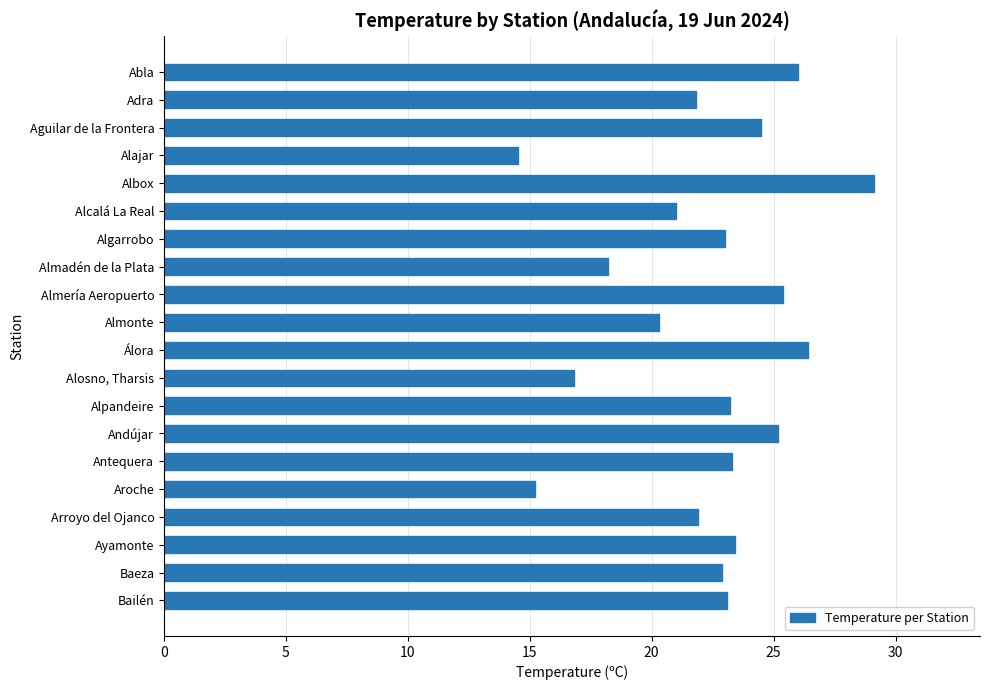

What is the label of the 3rd bar from the top?

Aguilar de la Frontera